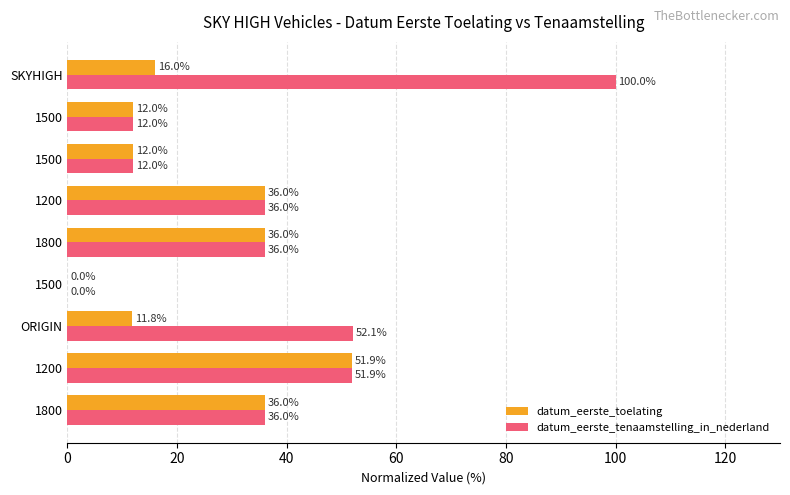

Count the number of categories in the chart.

9